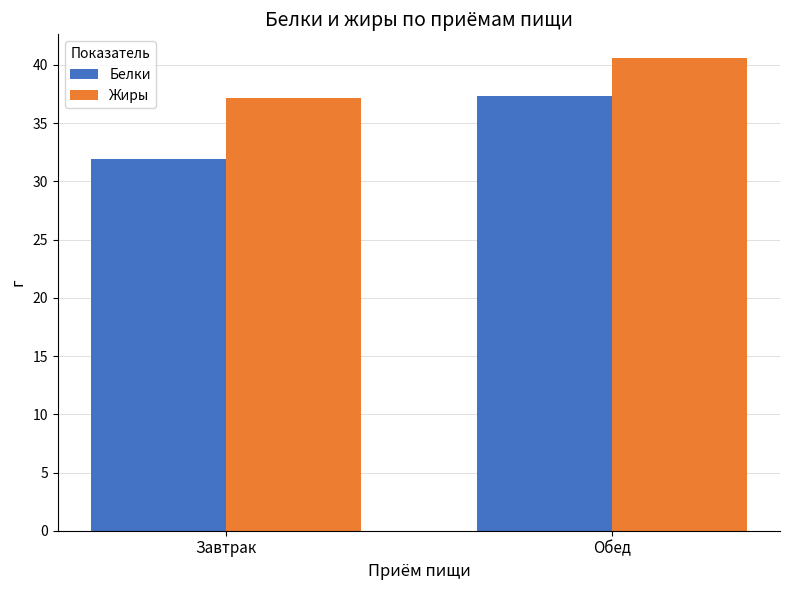

What value does the Жиры series have at Завтрак?

37.2